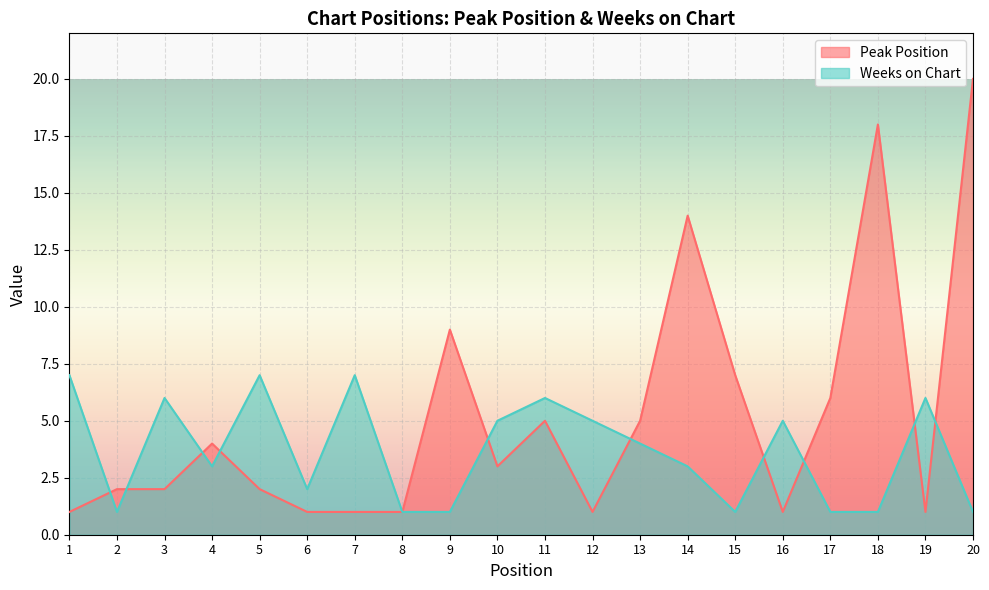

List the series in order of their overall mean, highest first.

Peak Position, Weeks on Chart